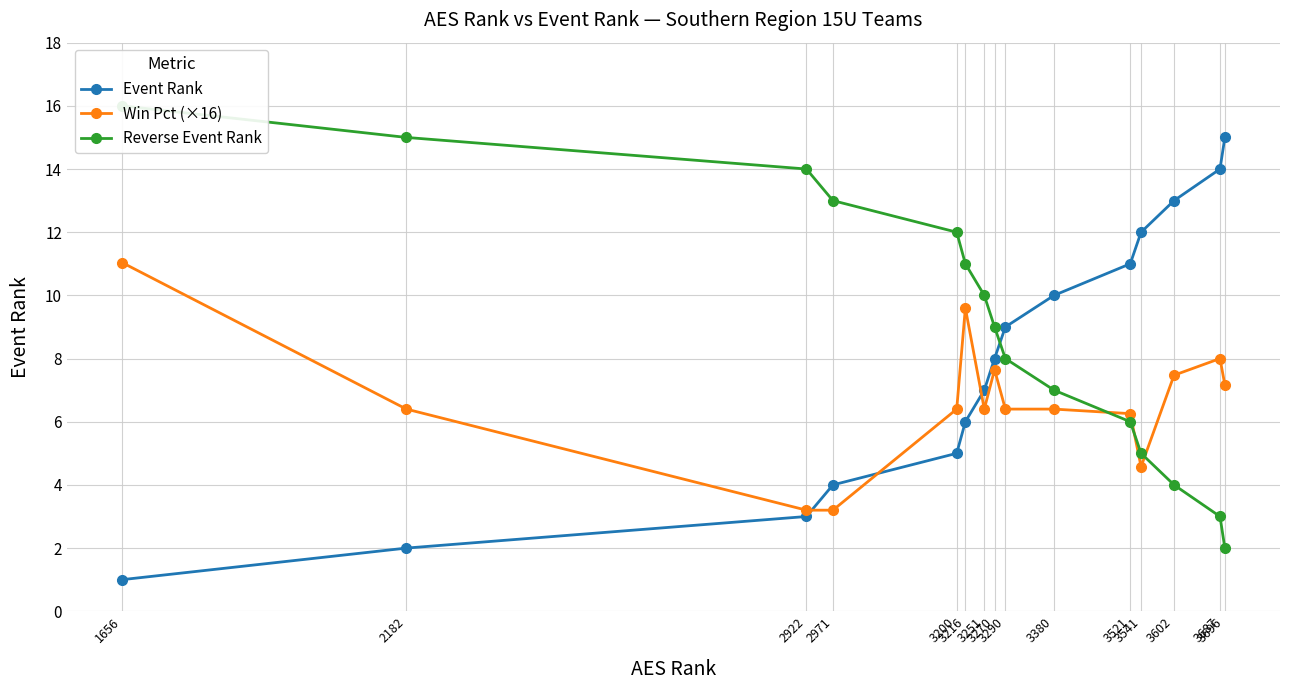

How many lines are shown in the chart?

3